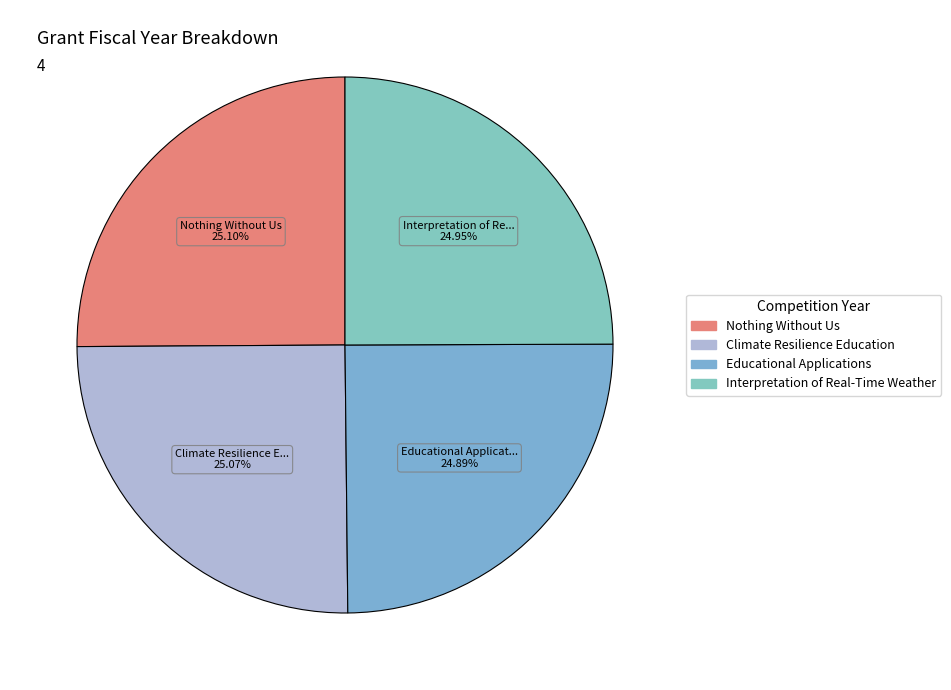

Is the sum of Climate Resilience Education and Interpretation of Real-Time Weather greater than half?

Yes